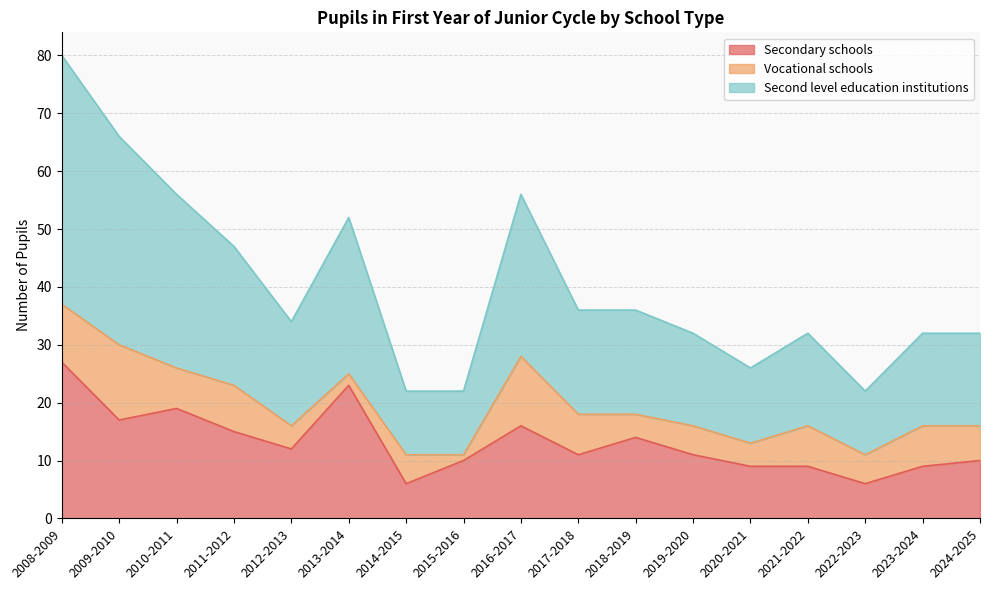

Between 2024-2025 and 2008-2009, which is larger?

2008-2009